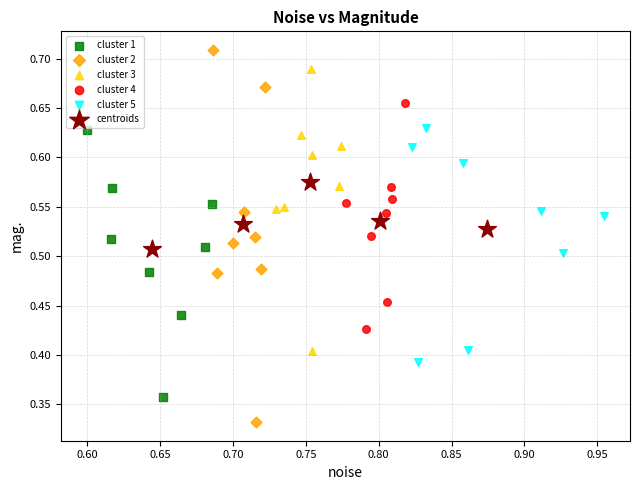

Which series reaches the minimum Y coordinate?

cluster 2